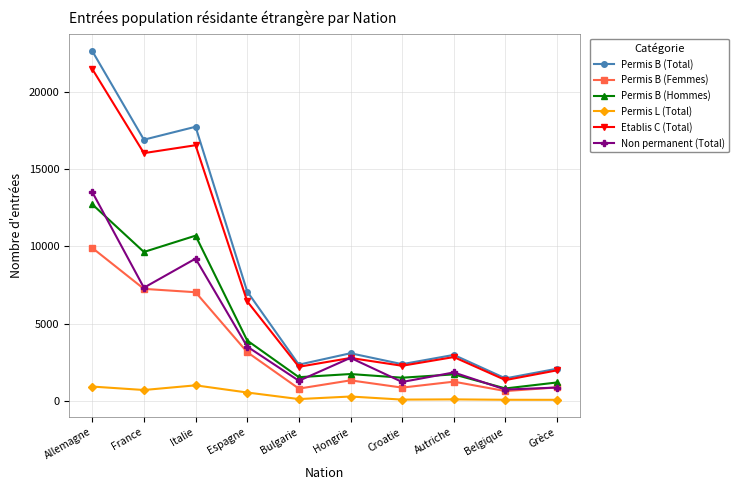

How many data points does each series have?

10